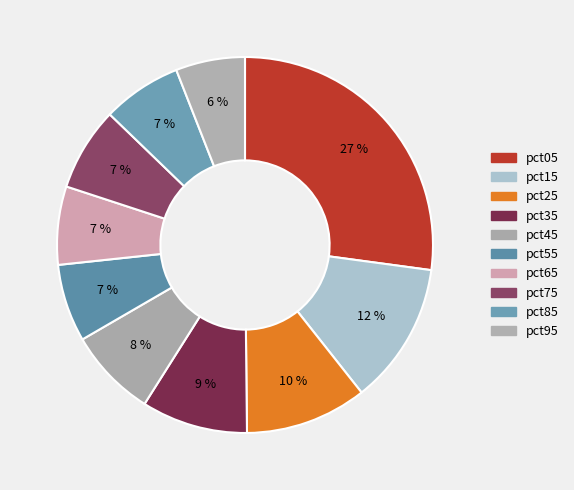

Rank the categories by value from lowest to highest.

pct95, pct55, pct65, pct85, pct75, pct45, pct35, pct25, pct15, pct05